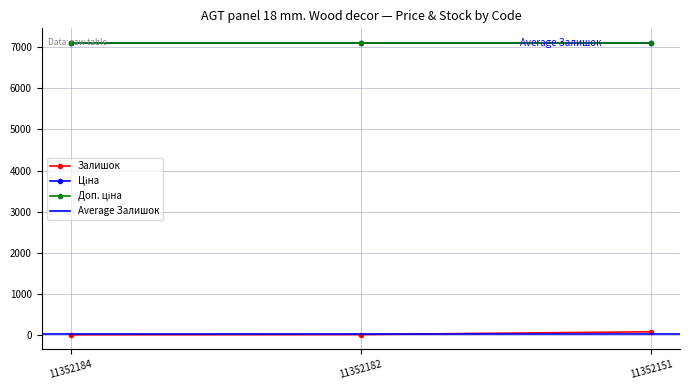

List the labels in order of Доп. ціна value, smallest first.

11352184, 11352182, 11352151